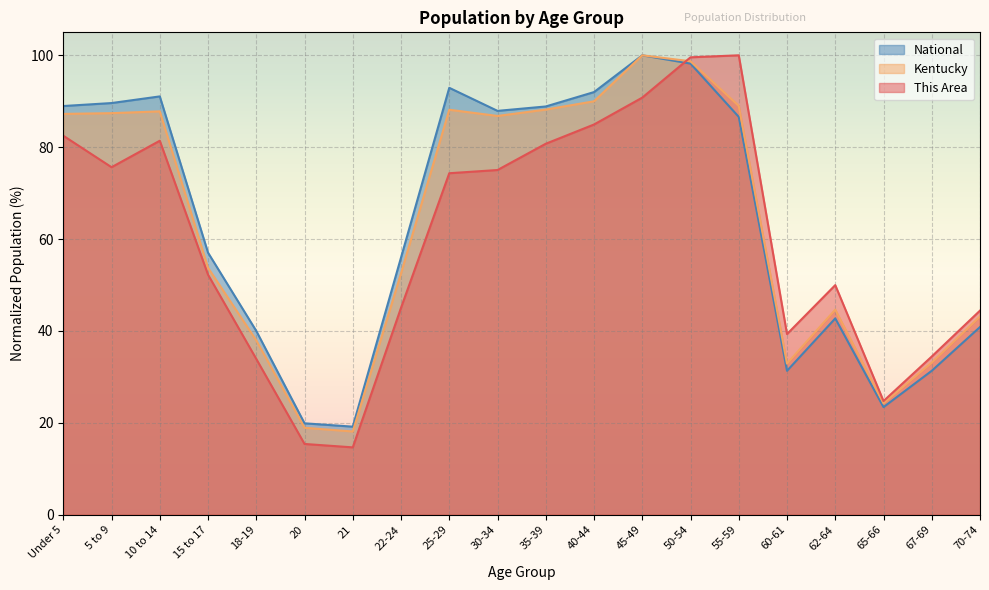

What is the sum of the National values at 65-66 and 18-19?

63.4